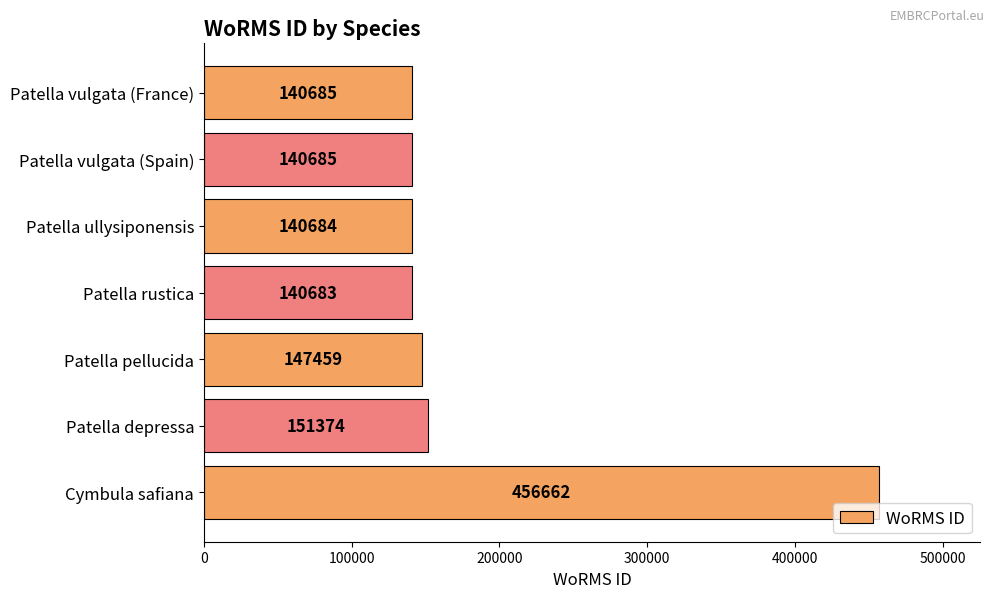

The chart shows a value of 30142 at Patella ullysiponensis. True or false?

False